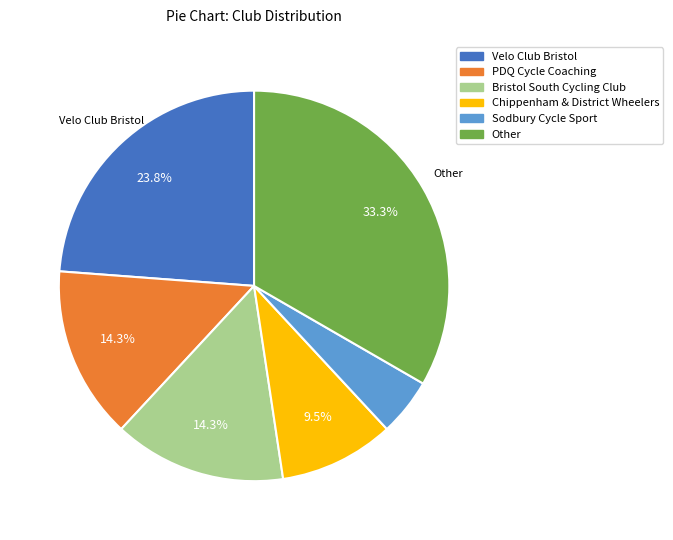

Which has a higher value, Velo Club Bristol or Chippenham & District Wheelers?

Velo Club Bristol